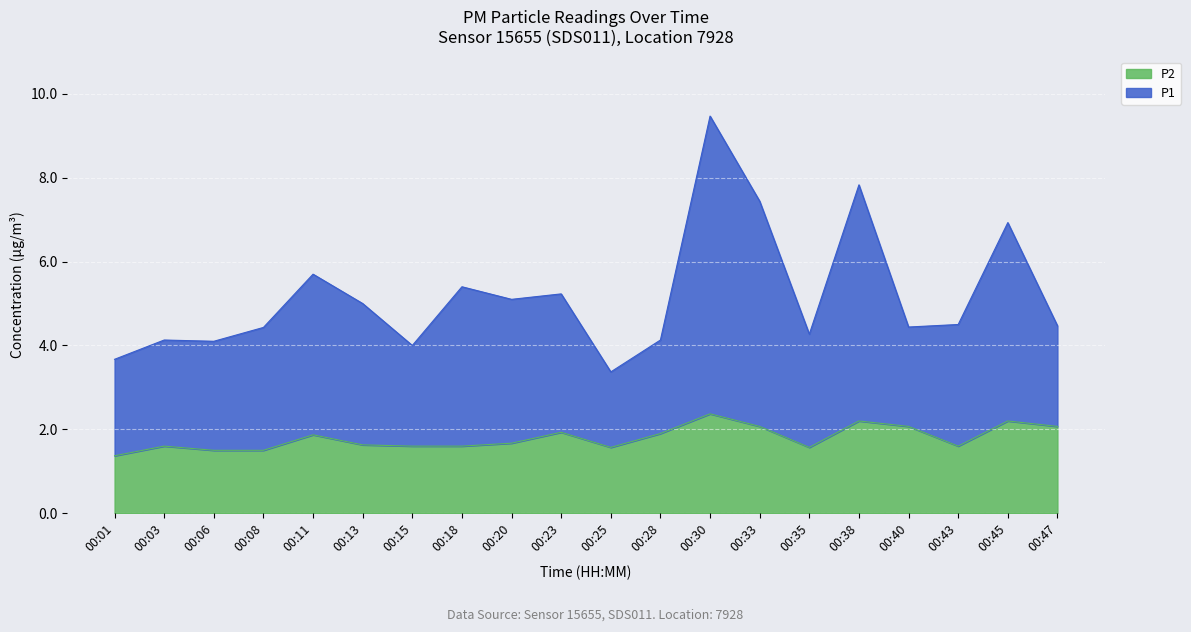

True or false: P2 and P1 cross at least once.

False